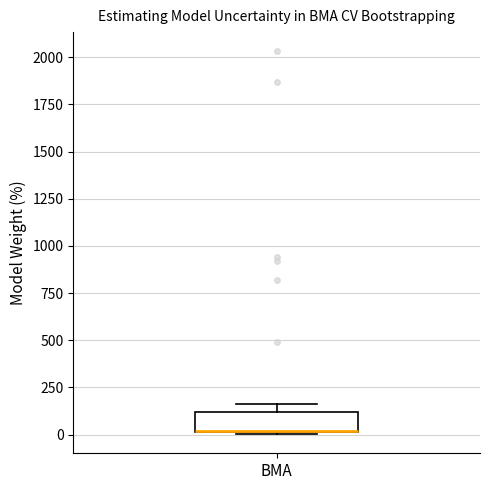

Read this box plot against the y-axis: the position of the median line, the range covered by the box, and the ends of both whiskers. The values are not printed on the chart, so give them approximately, as read against the axis.

median 0 (drawn on the box's lower edge), box 0 to 100, whiskers 0 to 150